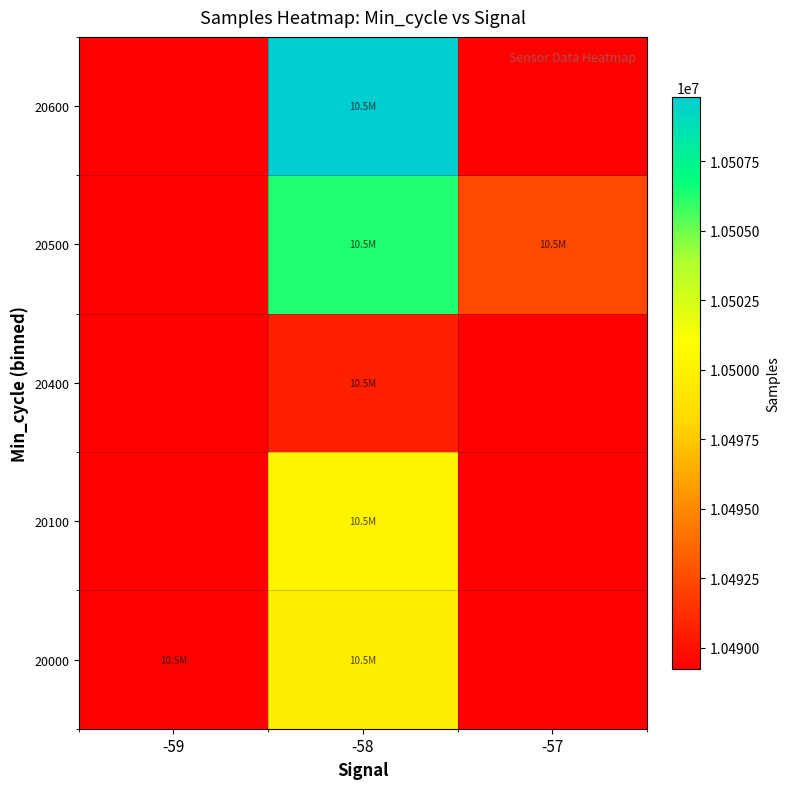

At -58, list the series in order from smallest to largest.

20400, 20000, 20100, 20500, 20600